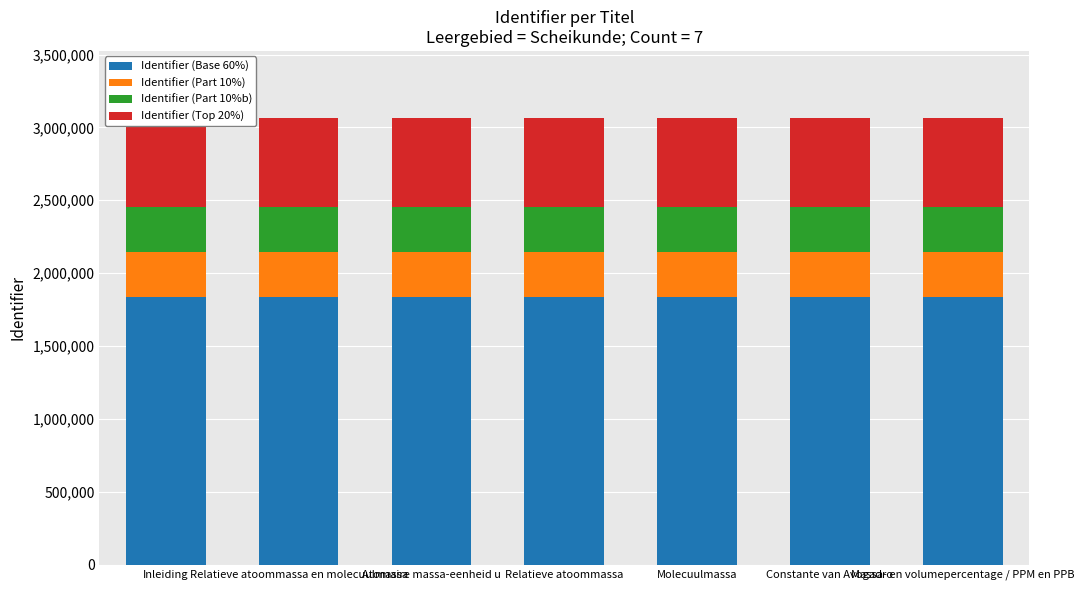

What is the label of the 2nd bar from the right?

Constante van Avogadro